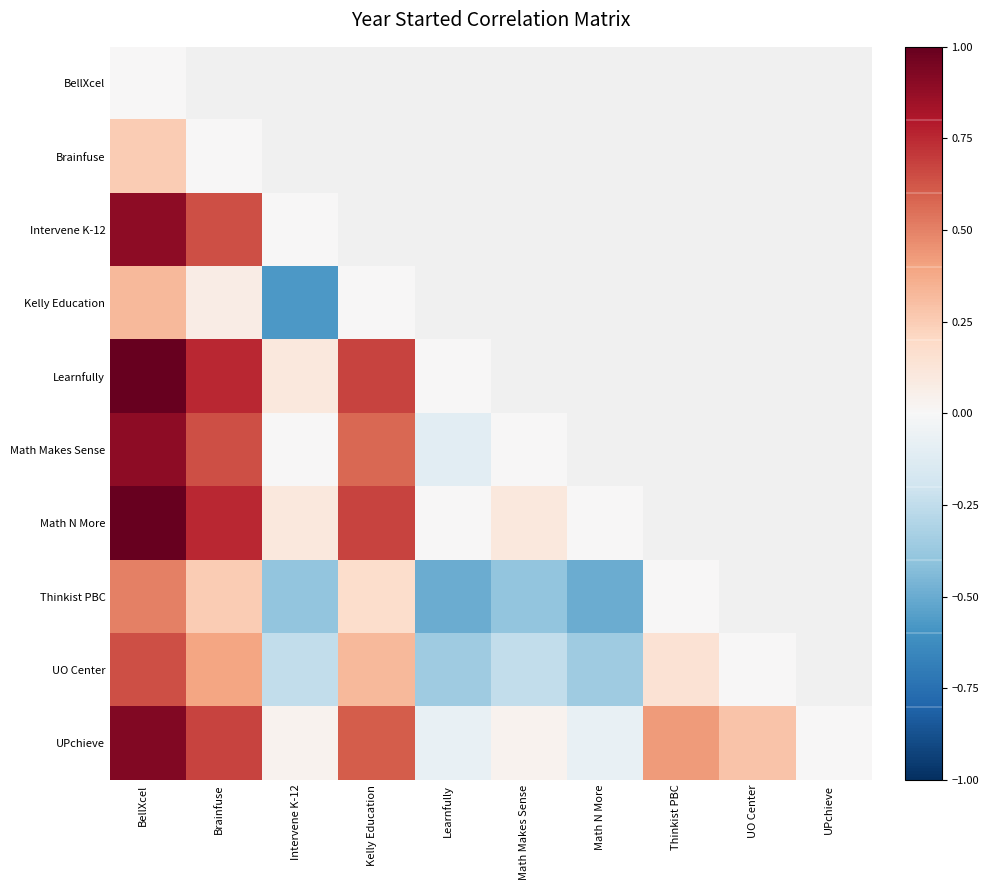

What is the smallest value displayed?

-0.6